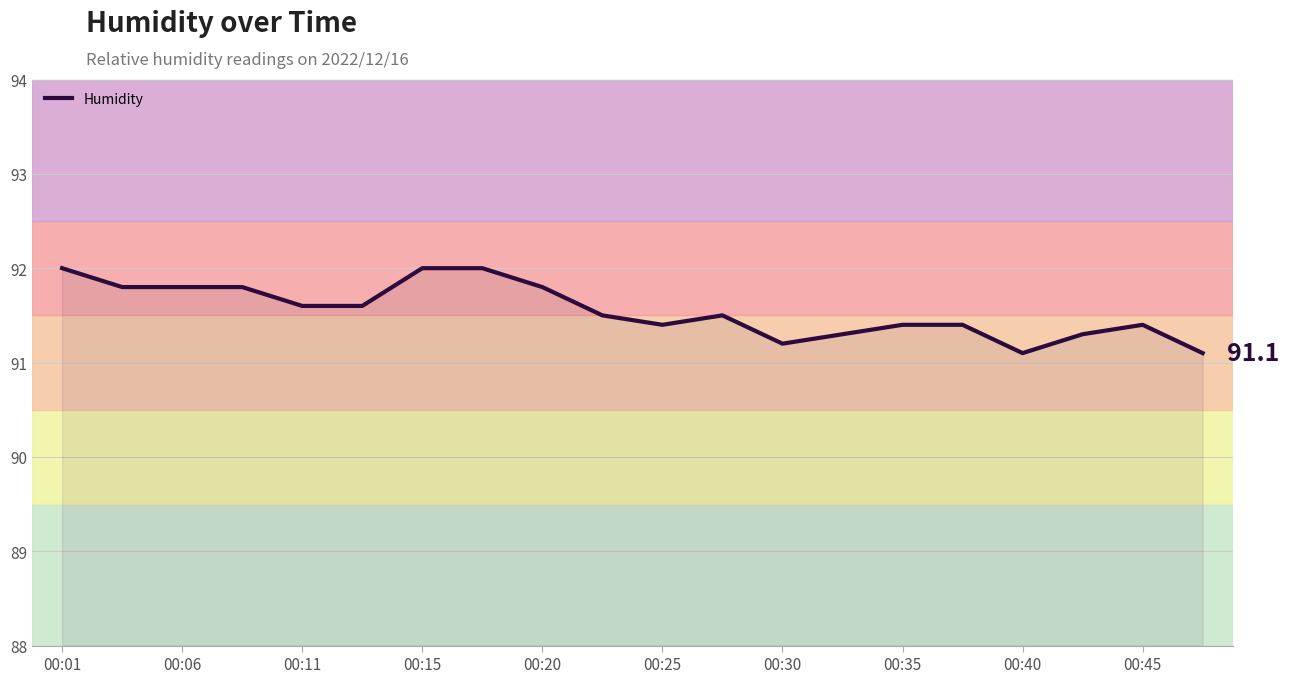

What is the difference between the maximum and minimum values?

0.9